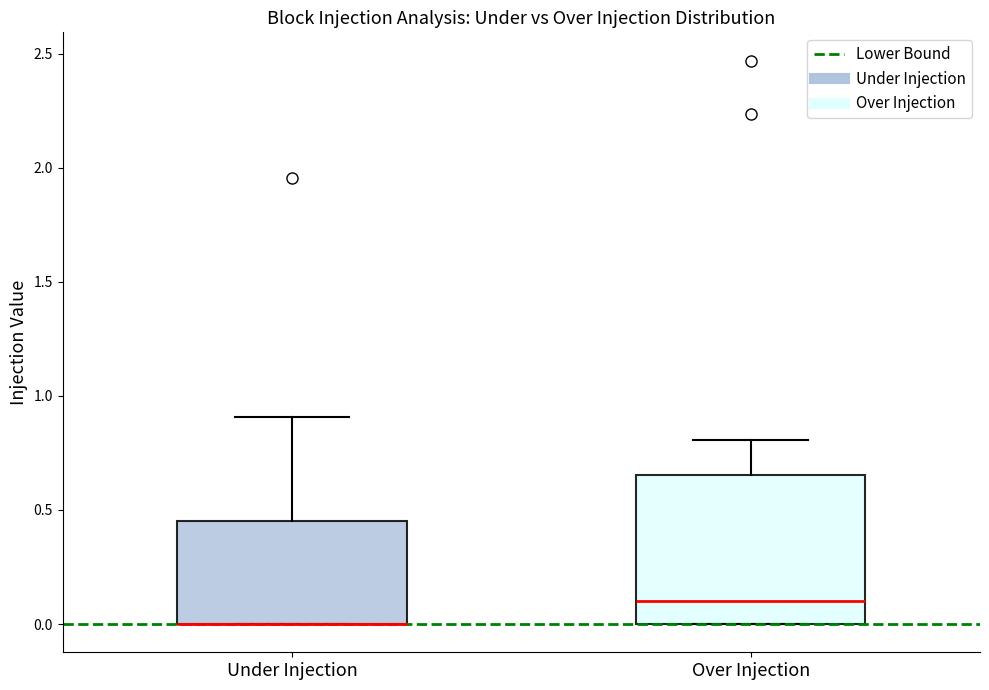

Reading left to right, transcribe this box plot: for each box, give where its median line is, the range the box spans, and where its two whiskers end, as read against the y-axis. The values are not printed on the chart, so give them approximately, as read against the axis.

Under Injection: median 0.00 (drawn on the box's lower edge), box 0.00 to 0.45, whiskers 0.00 to 0.90
Over Injection: median 0.10, box 0.00 to 0.65, whiskers 0.00 to 0.80